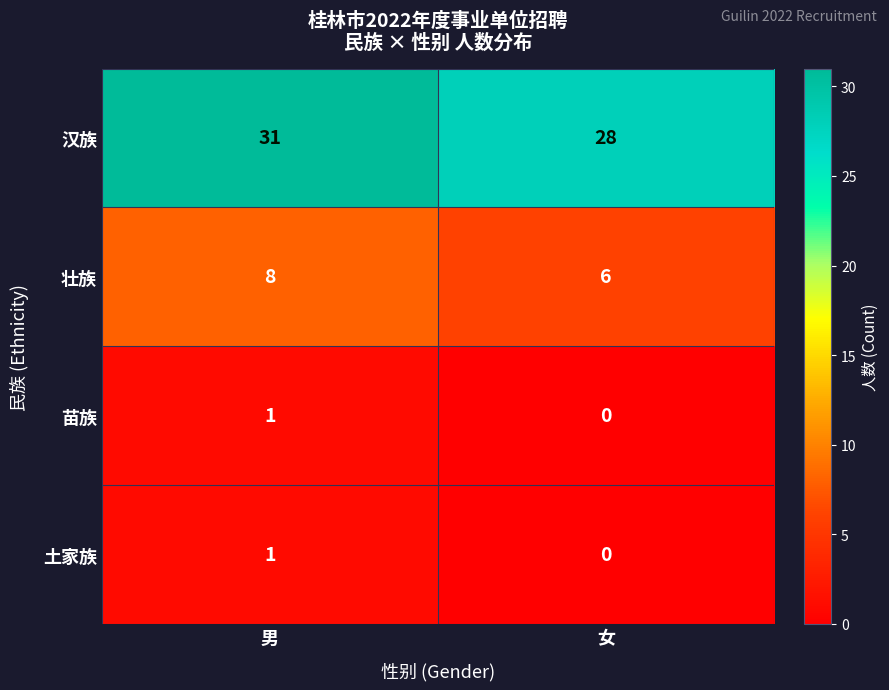

At which category does the chart reach its peak across all series?

男